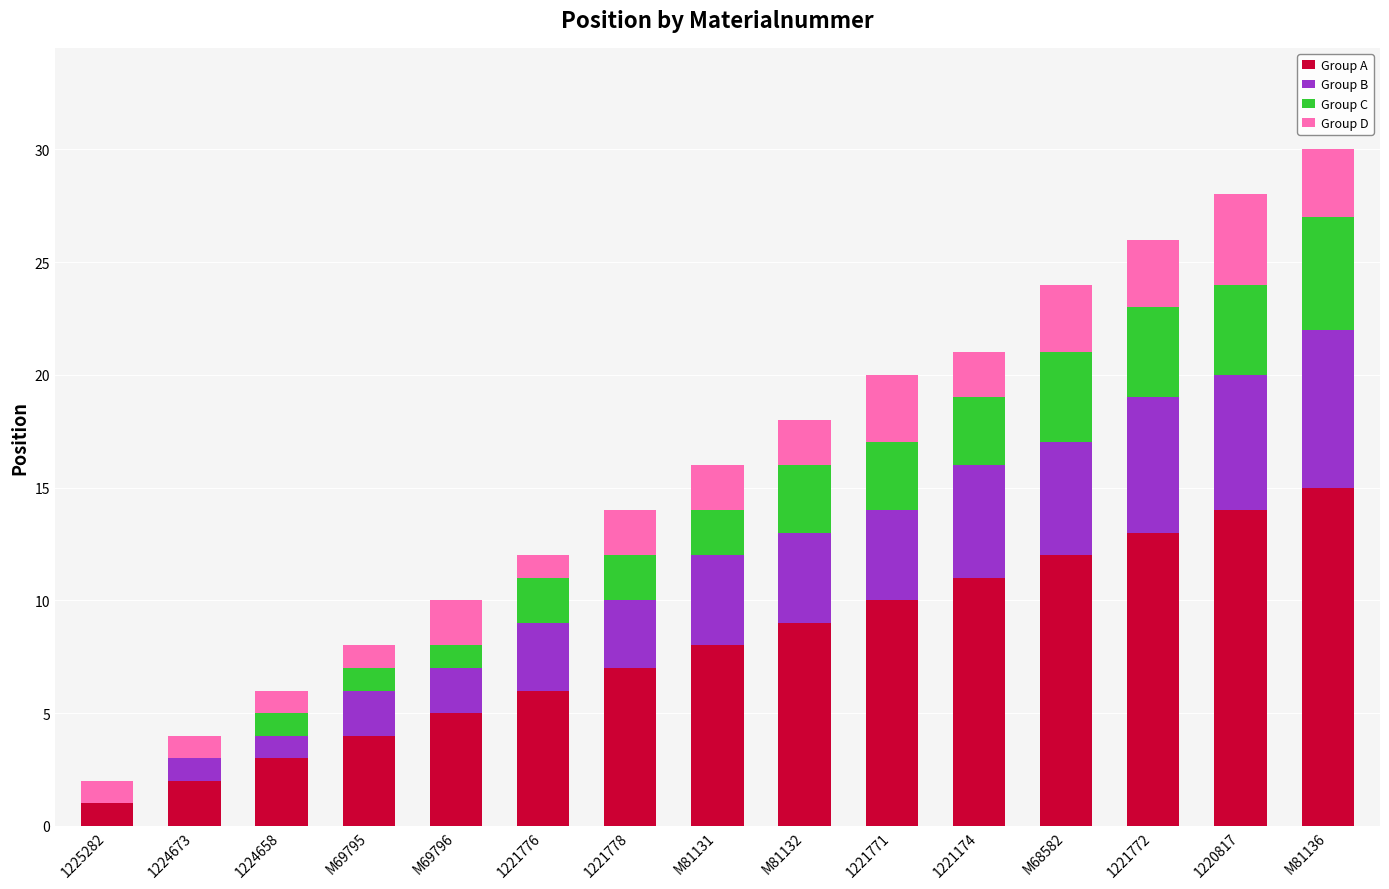

Which category has the highest value in the Group A series?

M81136